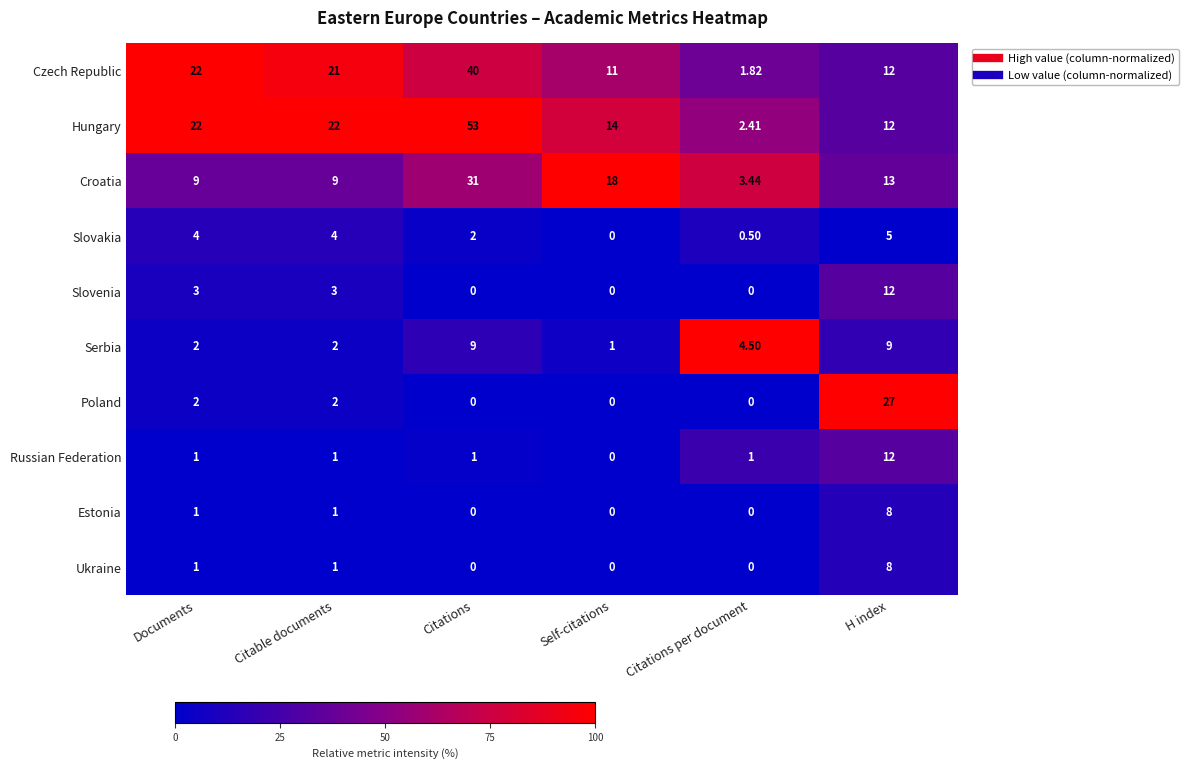

At which label does Czech Republic first exceed 21?

Documents